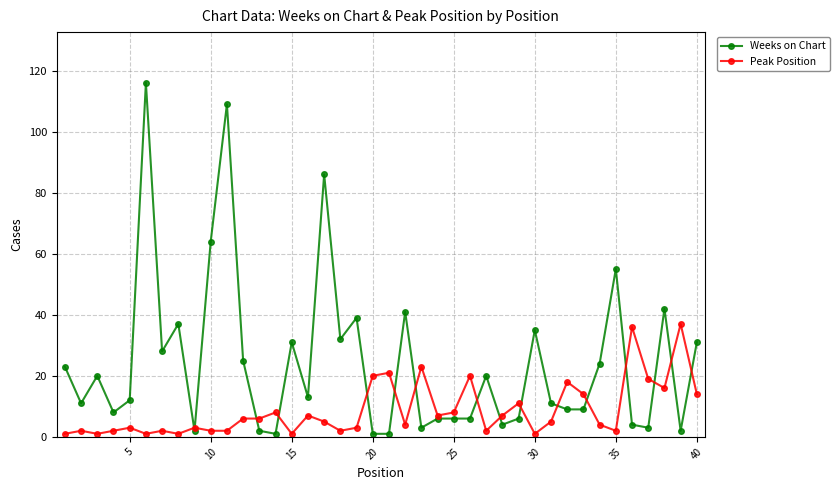

At how many categories does at least one series exceed 56?

4